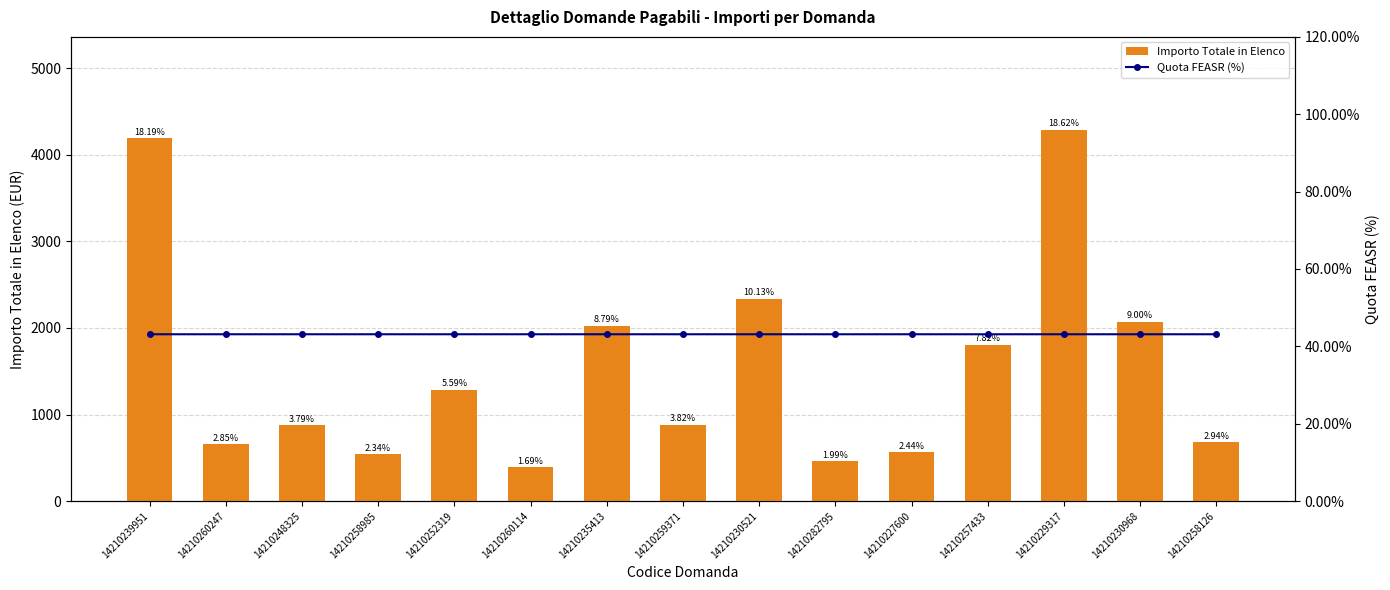

Is it true that Importo Totale in Elenco equals 2024.9 at 14210235413?

True